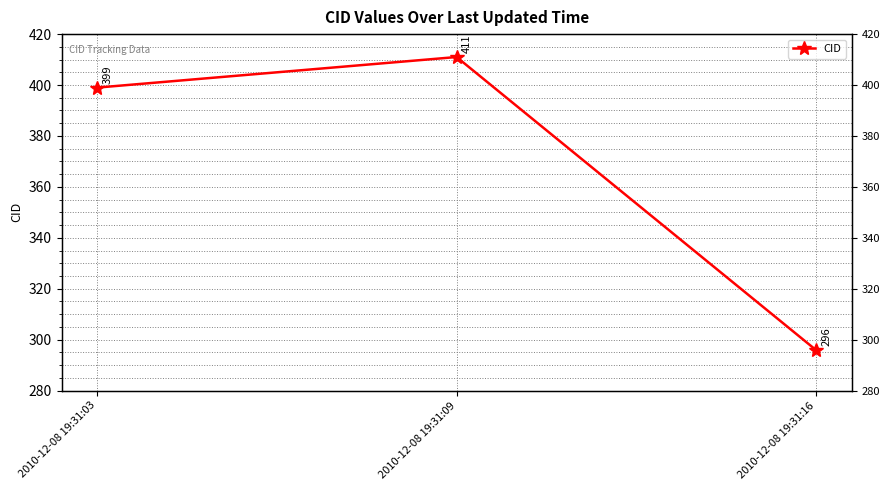

Reading left to right, transcribe all the data shown in this chart.

399	411	296